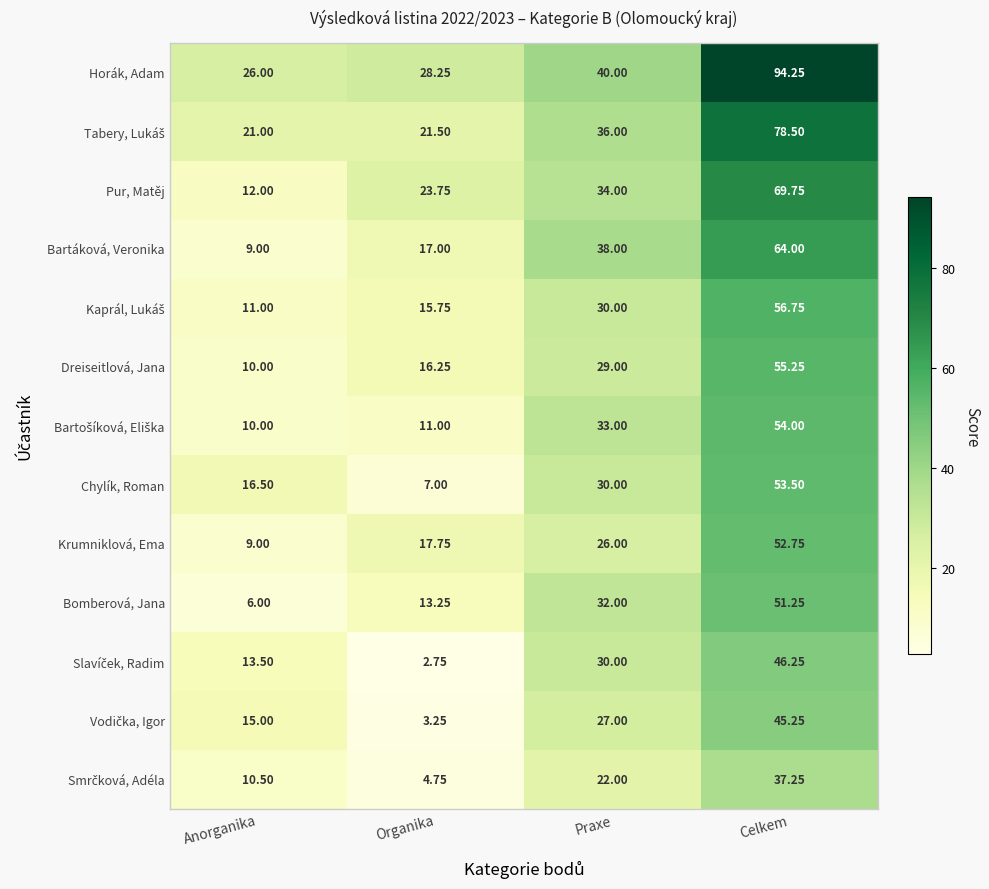

Which series changed the most between Organika and Celkem?

Horák, Adam